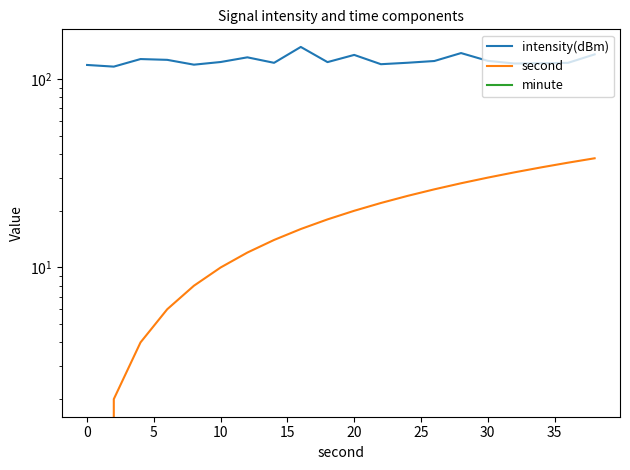

How many lines are shown in the chart?

3